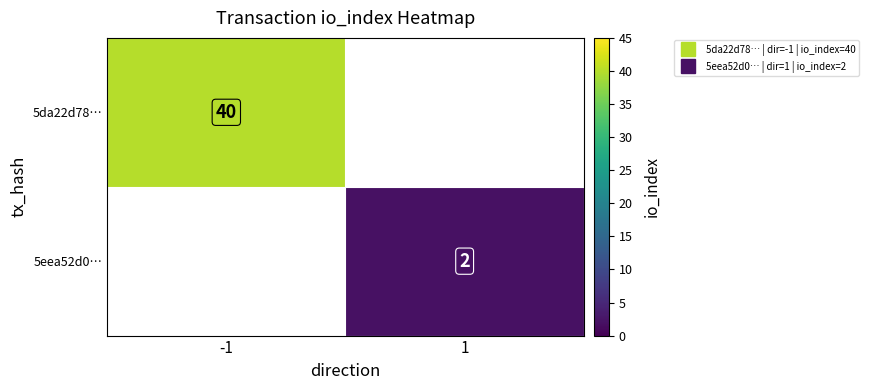

Which has a higher value, 1 or -1?

-1